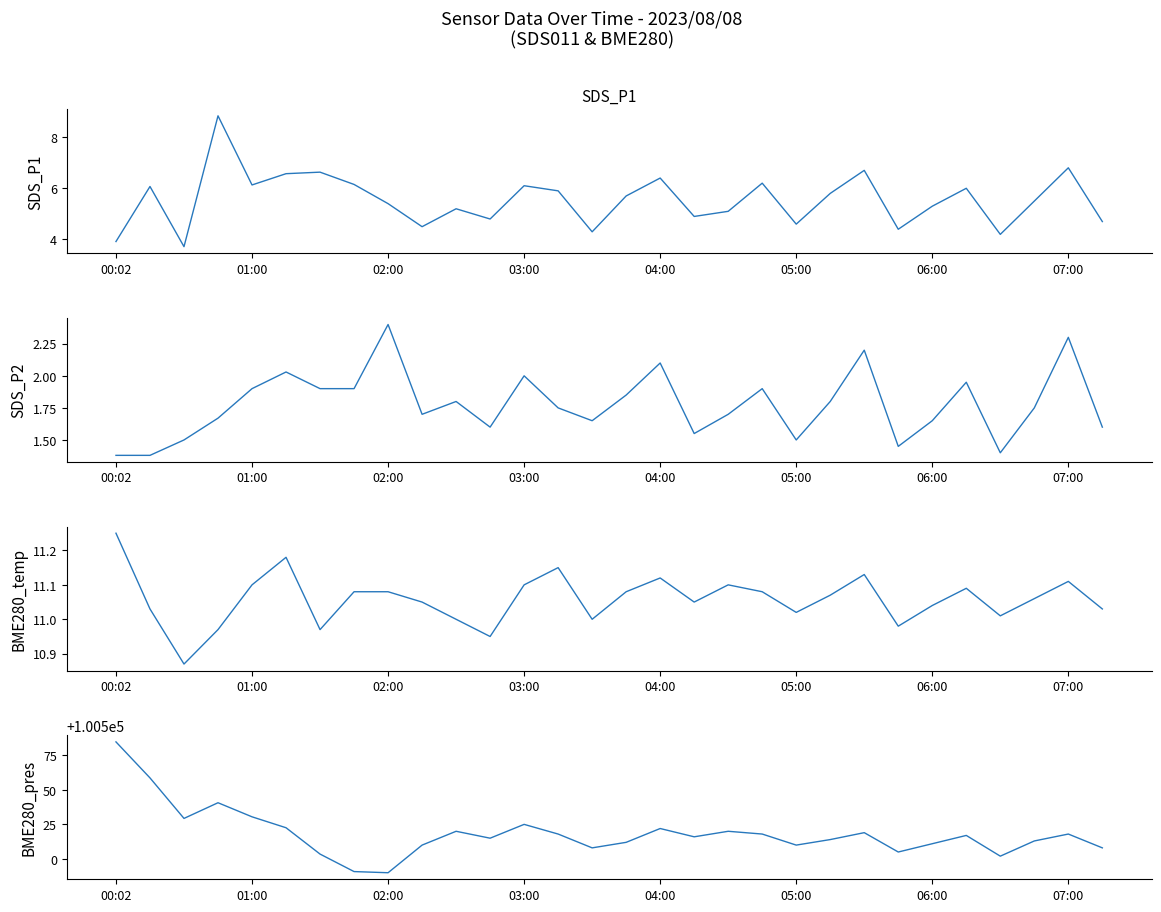

Count the number of categories in the chart.

30